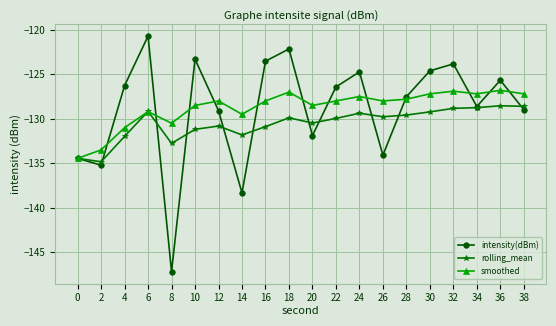

The intensity(dBm) series shows -56.7 at 10. True or false?

False